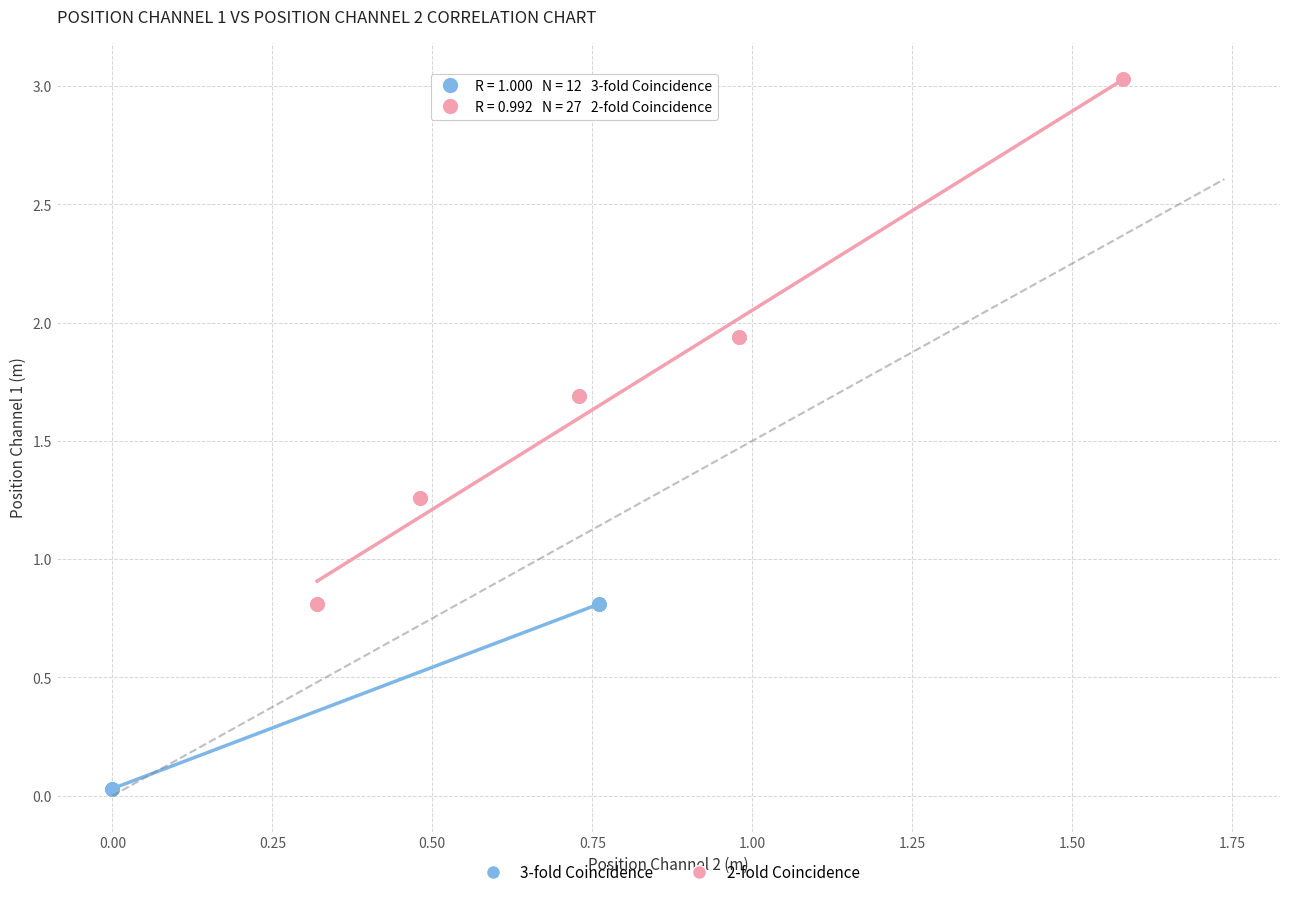

Which series contains the lowest Y value?

3-fold Coincidence